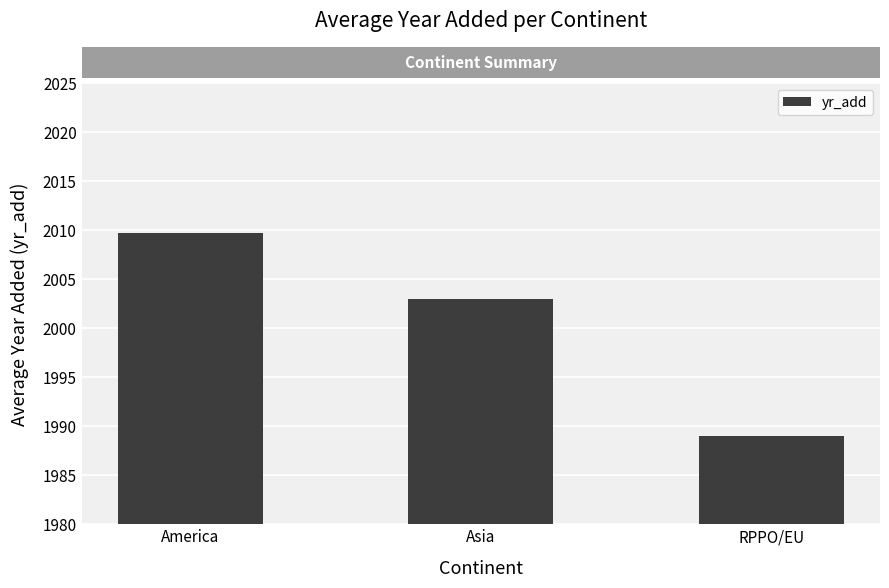

At which label is the value closest to 1999?

Asia